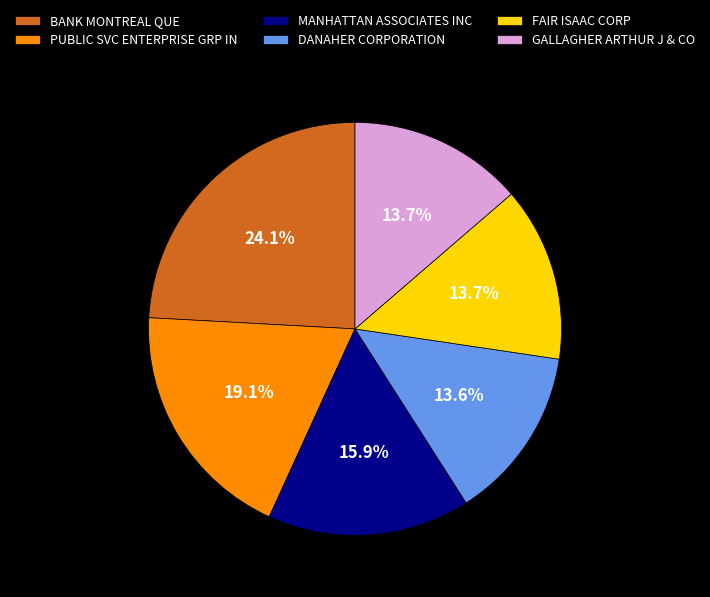

Does any single category account for the majority?

No